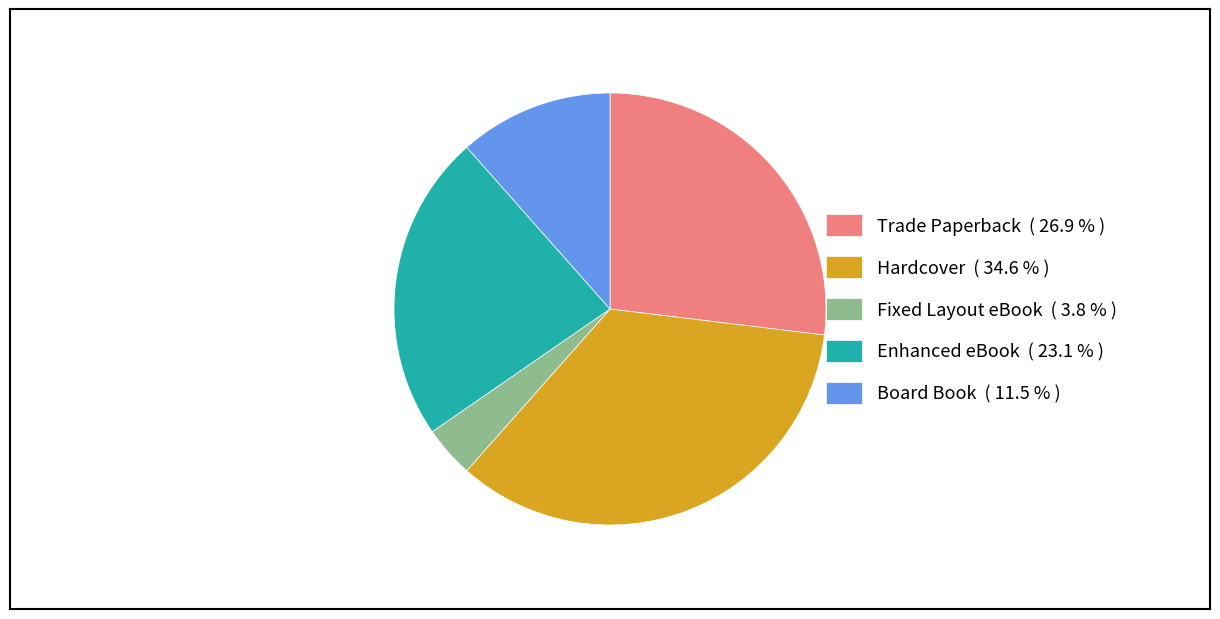

Which has a higher value, Enhanced eBook ( 23.1 % ) or Hardcover ( 34.6 % )?

Hardcover ( 34.6 % )